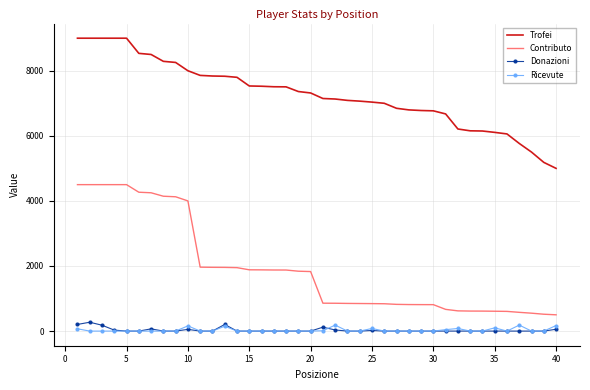

True or false: Donazioni and Trofei intersect in this chart.

False